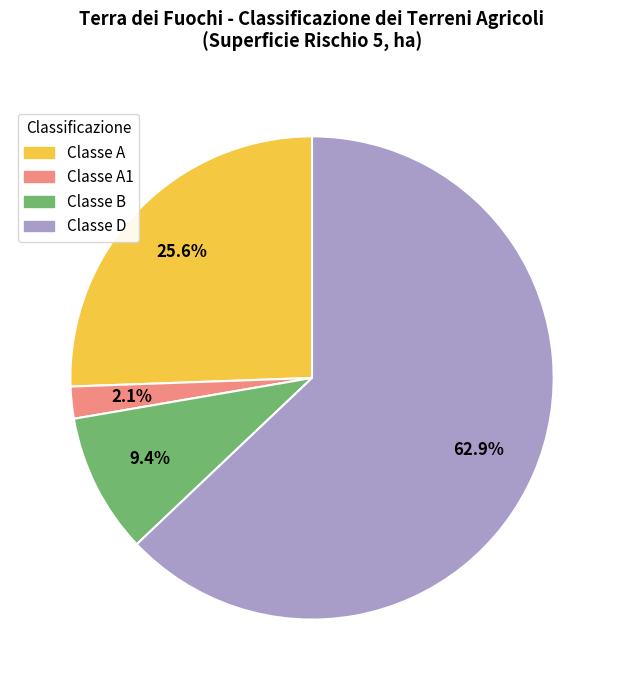

Rank the categories by value from highest to lowest.

Classe D, Classe A, Classe B, Classe A1